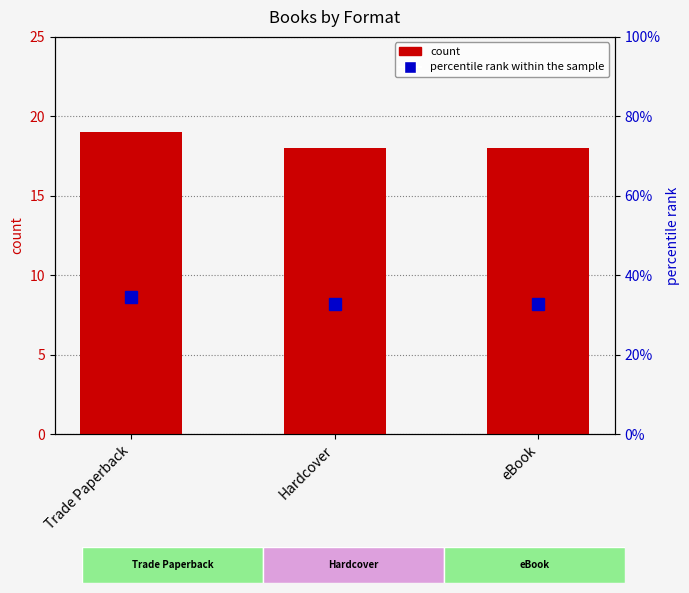

Does the chart contain any negative values?

No